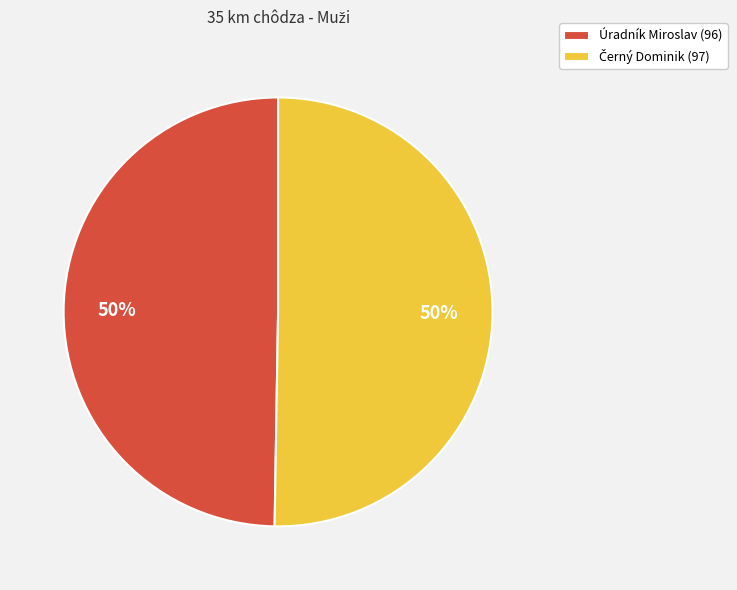

To the nearest percent, what is the average slice percentage?

50%